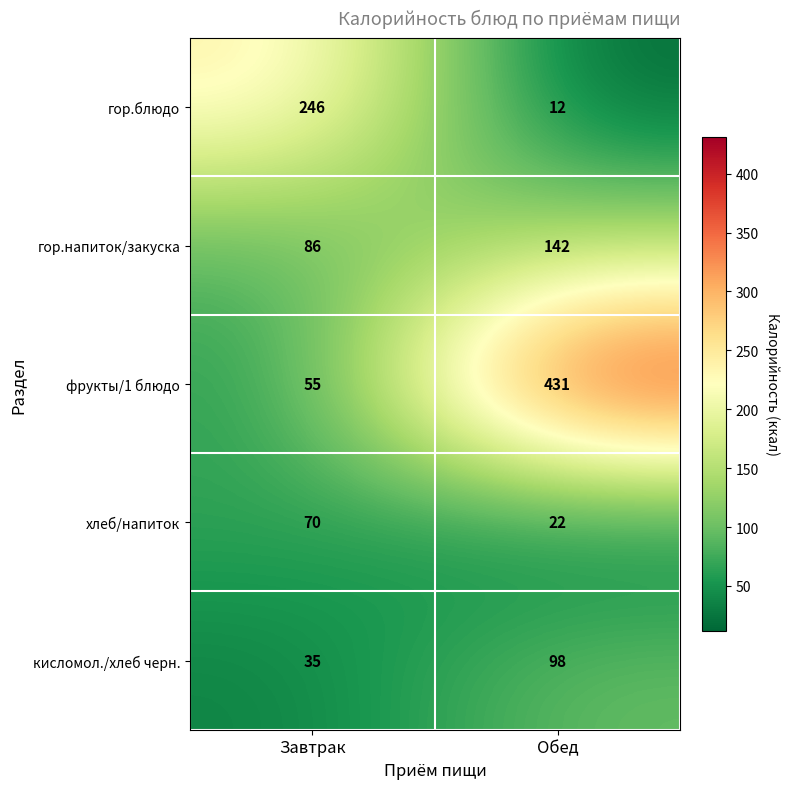

Rank the series at Завтрак from highest to lowest value.

гор.блюдо, гор.напиток/закуска, хлеб/напиток, фрукты/1 блюдо, кисломол./хлеб черн.